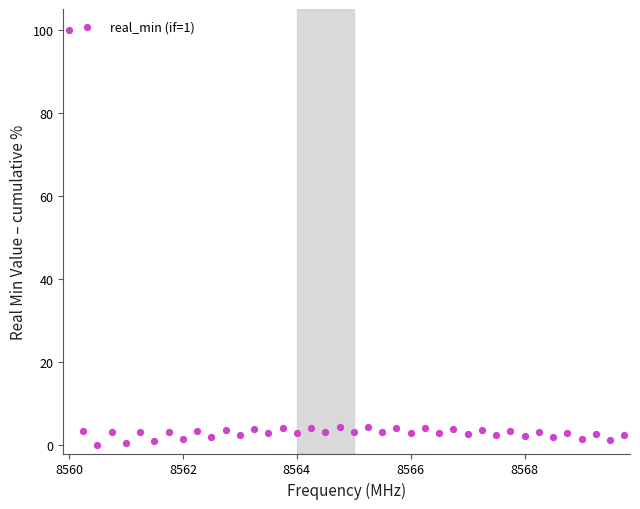

What is the range of X values (max minus min)?

9.8